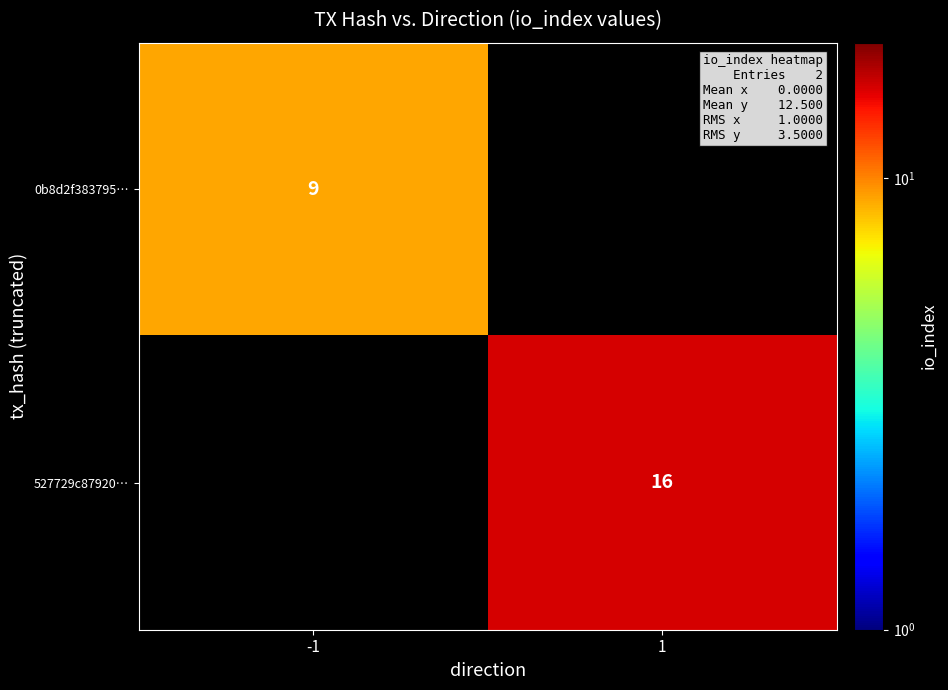

True or false: 0b8d2f383795… has a value of 9 at -1.

True